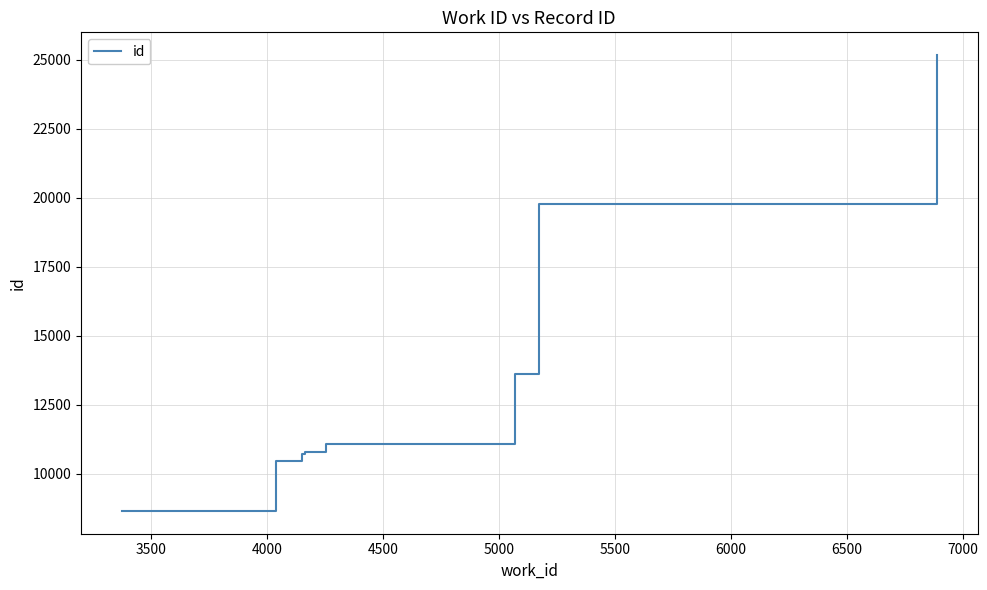

How many values are below 11074?

5